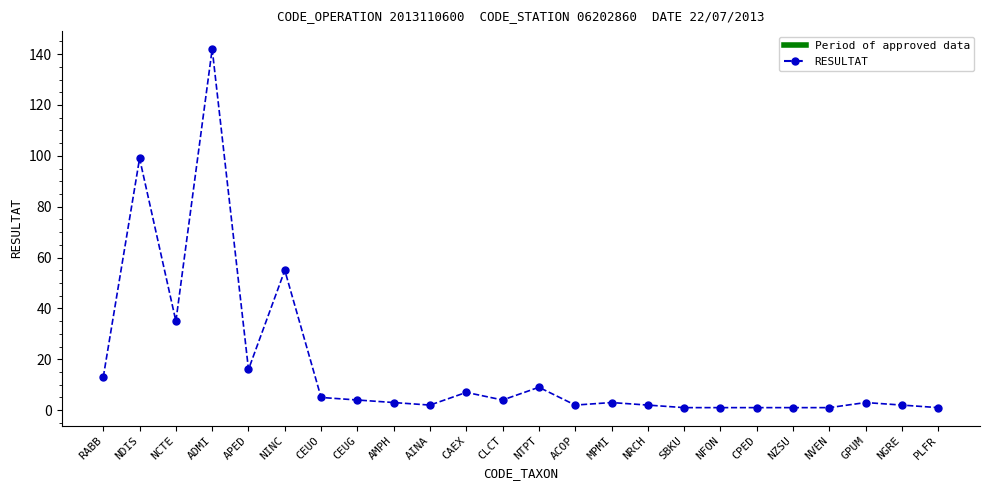

What is the change in value from NRCH to NZSU?

-1